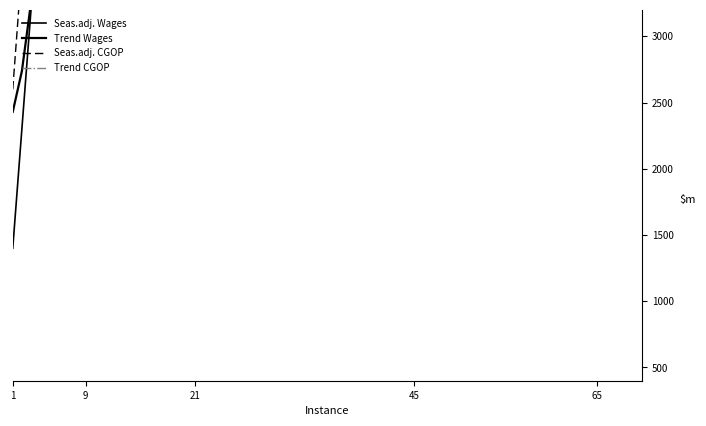

True or false: Trend Wages and Trend CGOP cross at least once.

False